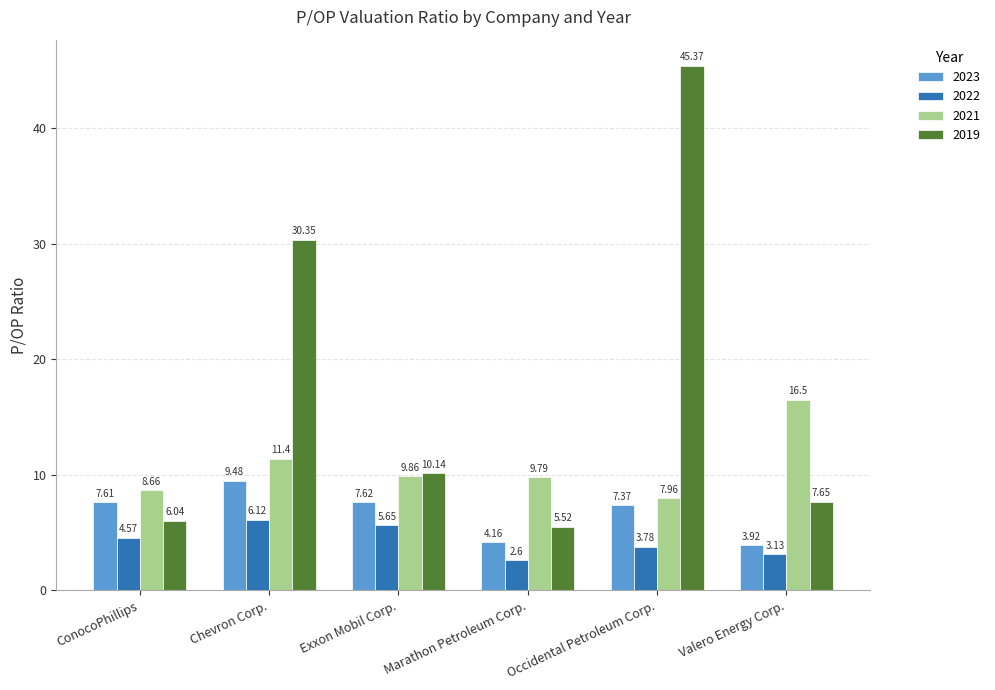

What is the difference between the highest and lowest values at Chevron Corp.?

24.2